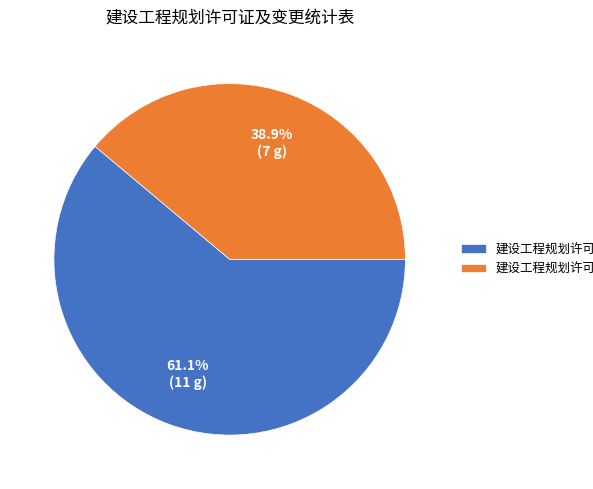

Which slice represents more than half of the pie?

建设工程规划许可证